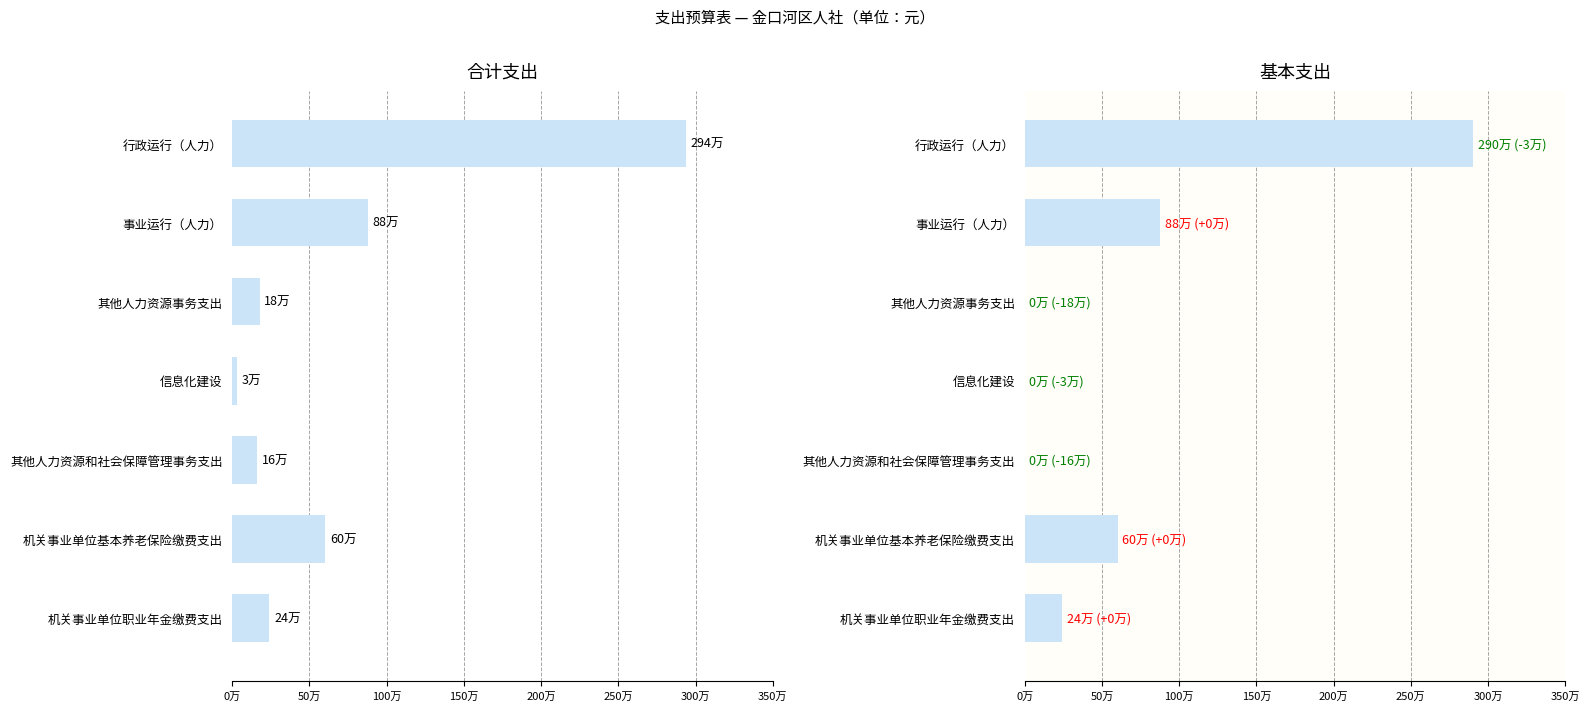

How many data points in 基本支出 are less than 240696?

3